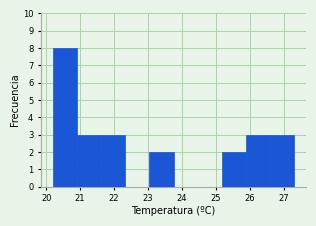

Reading left to right, transcribe this chart: for each bar, give the range it covers on the x-axis and its height. Neither the bar edges nor the heights are printed on the chart, so give them approximately, as read against the axes.

20.20 to 20.91: 8
20.91 to 21.62: 3
21.62 to 22.33: 3
22.33 to 23.04: 0
23.04 to 23.75: 2
23.75 to 24.46: 0
24.46 to 25.17: 0
25.17 to 25.88: 2
25.88 to 26.59: 3
26.59 to 27.30: 3